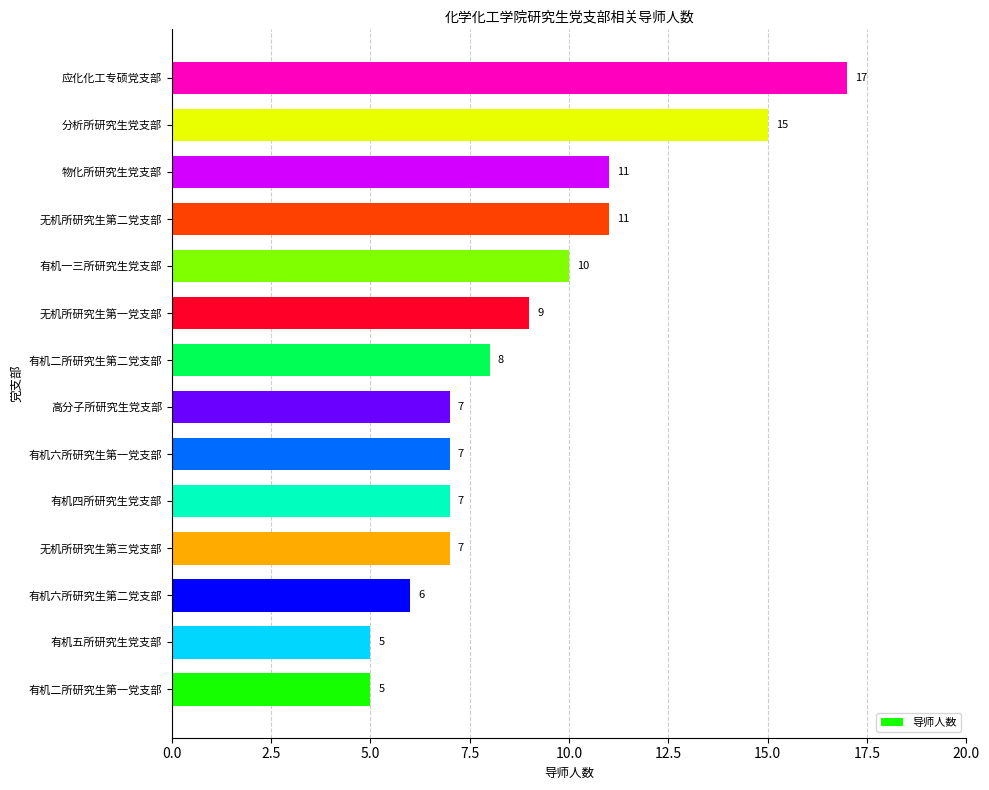

Reading bottom to top, extract all data points from this chart.

5	5	6	7	7	7	7	8	9	10	11	11	15	17